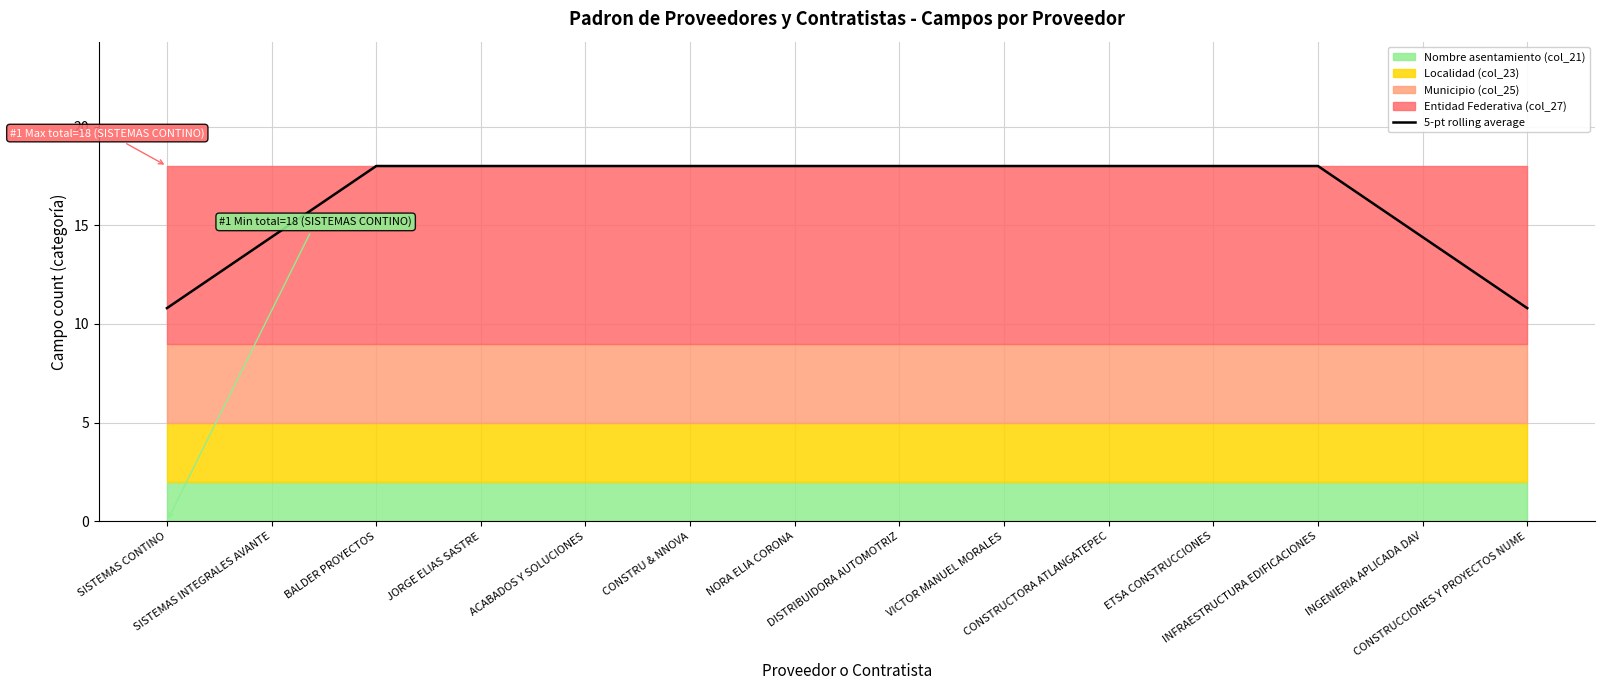

What is the difference between the second highest and minimum values?

7.2